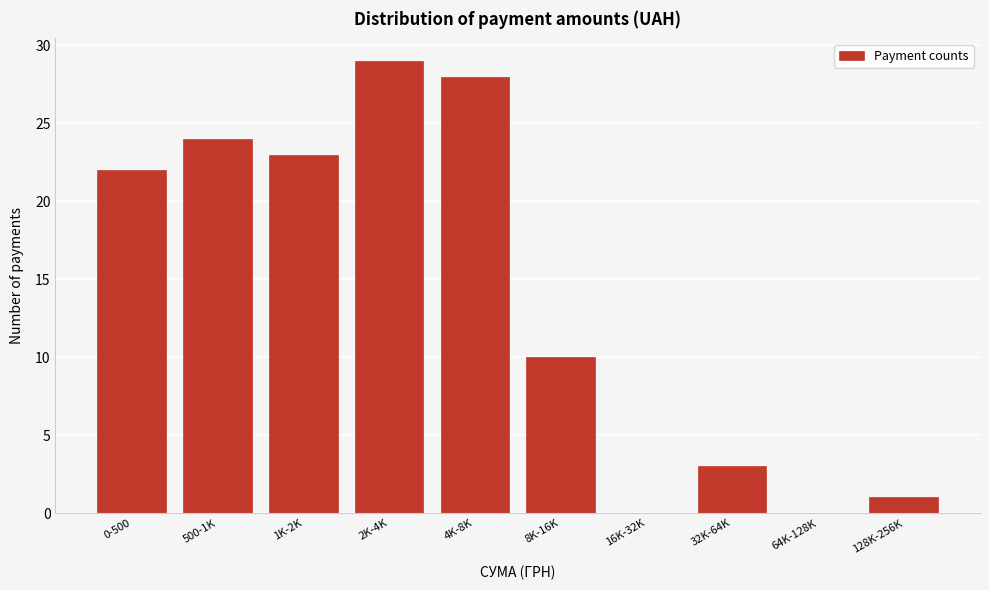

Reading right to left, what are all the values shown in this chart?

128K-256K=1	64K-128K=0	32K-64K=3	16K-32K=0	8K-16K=10	4K-8K=28	2K-4K=29	1K-2K=23	500-1K=24	0-500=22